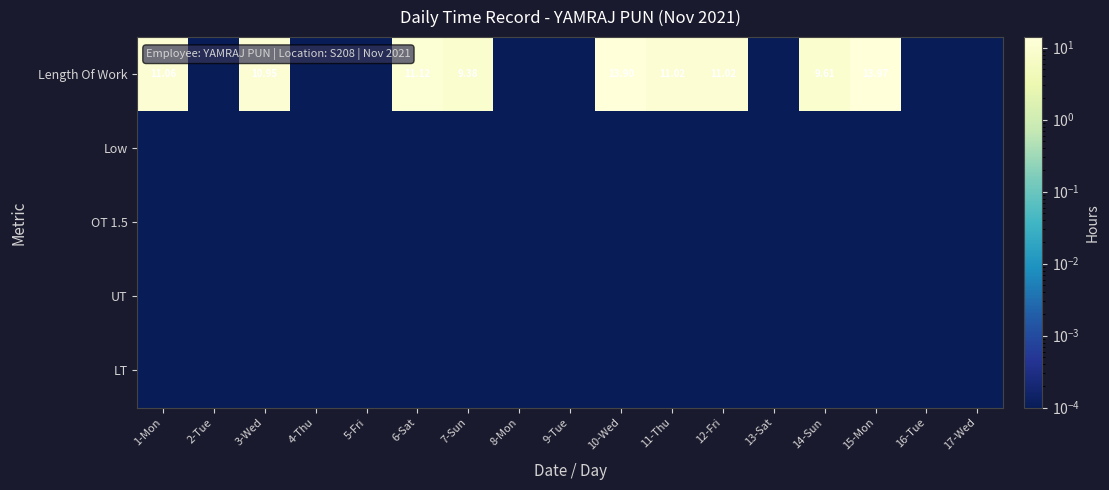

At how many categories does at least one series exceed 5?

9